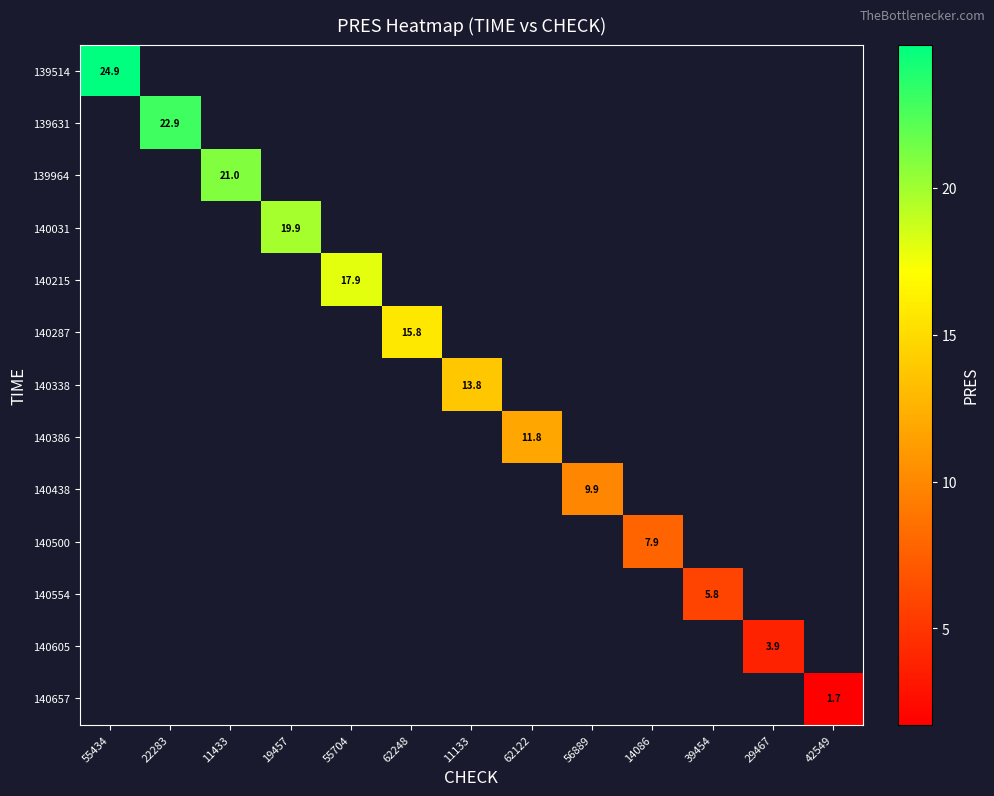

Which has a higher value, 22283 or 55434?

55434